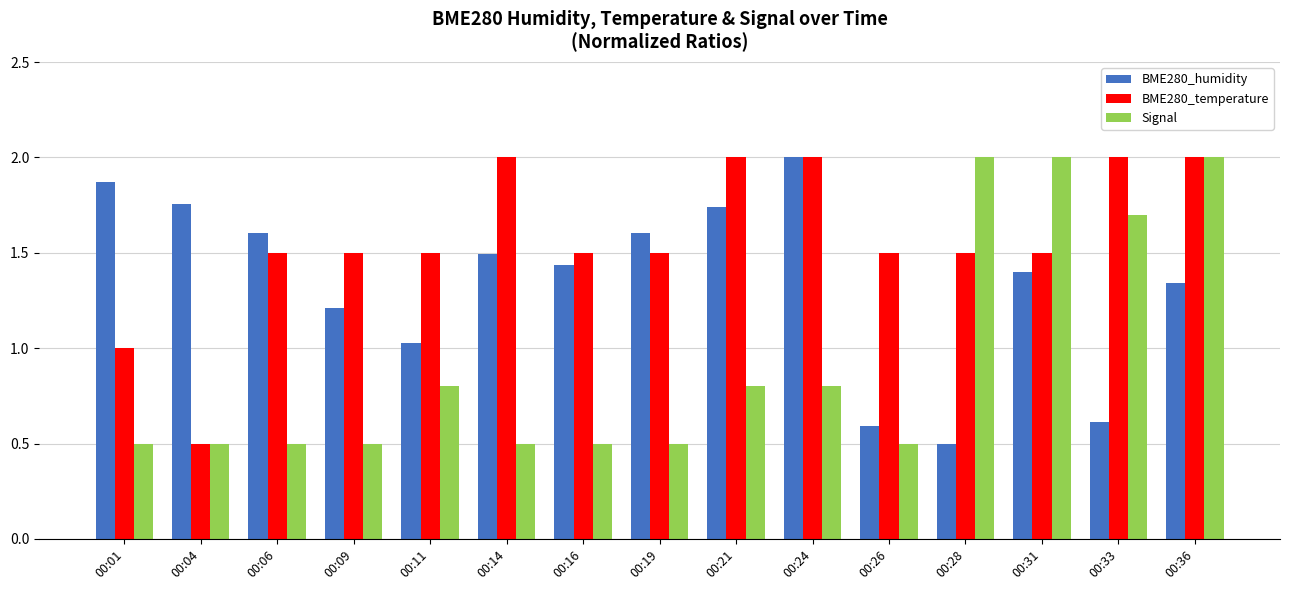

Which series changed the most between 00:06 and 00:09?

BME280_humidity